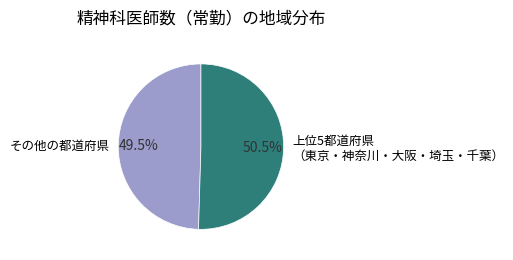

Which category has the smallest portion of the pie?

その他の都道府県